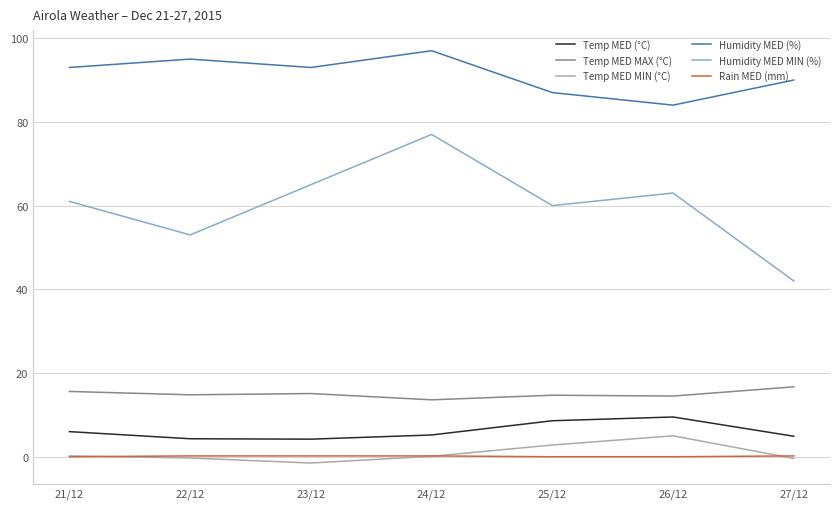

What are all the series names shown in the legend?

Temp MED (°C), Temp MED MAX (°C), Temp MED MIN (°C), Humidity MED (%), Humidity MED MIN (%), Rain MED (mm)